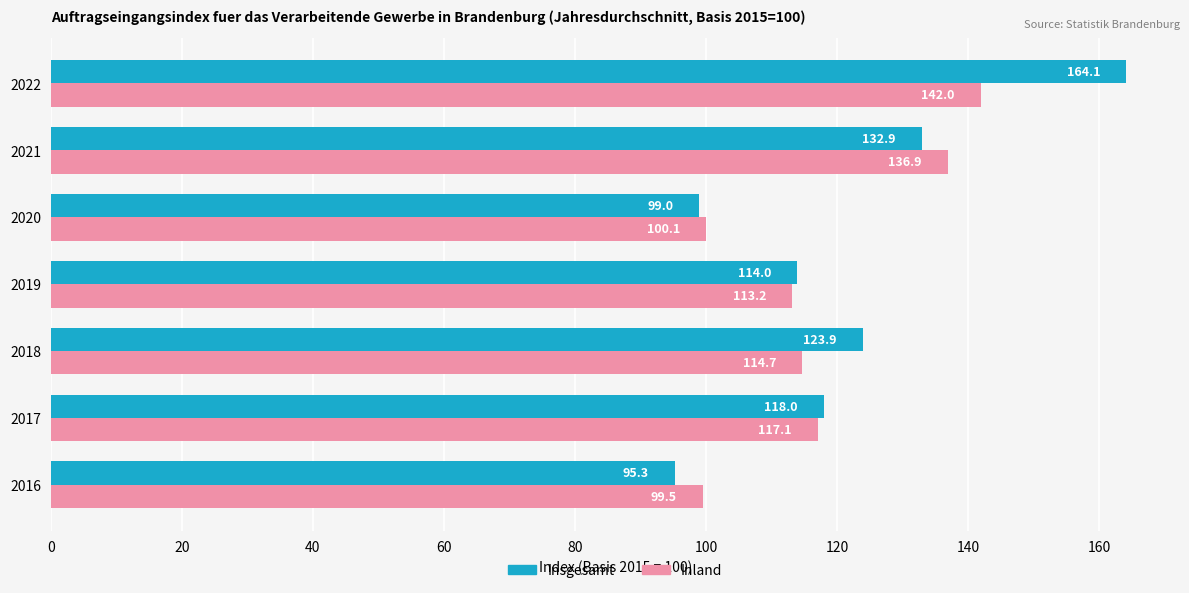

Rank the series by their maximum value, from highest to lowest.

Insgesamt, Inland